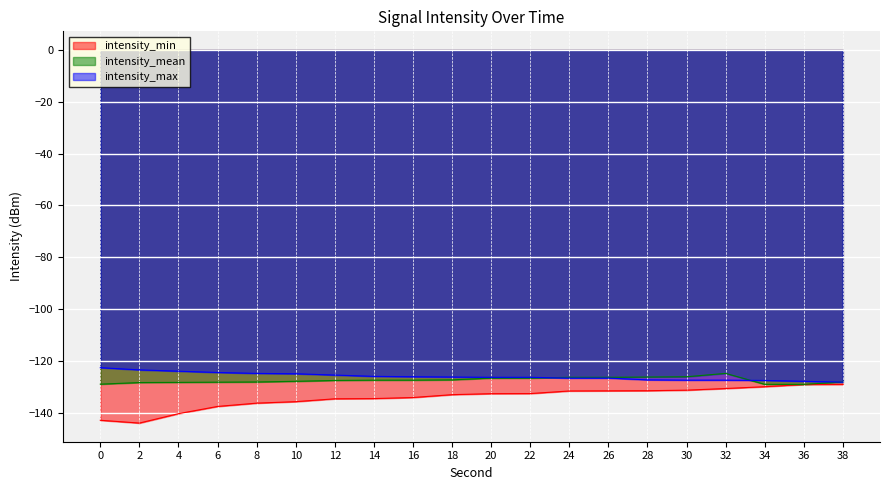

True or false: intensity_mean and intensity_min intersect in this chart.

False